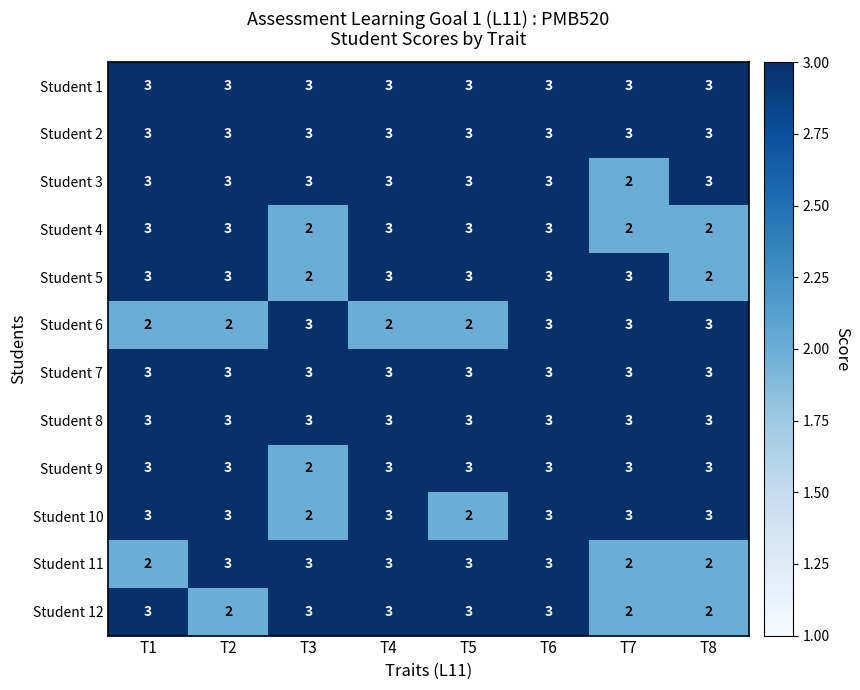

What is the total value across all series at T2?

34